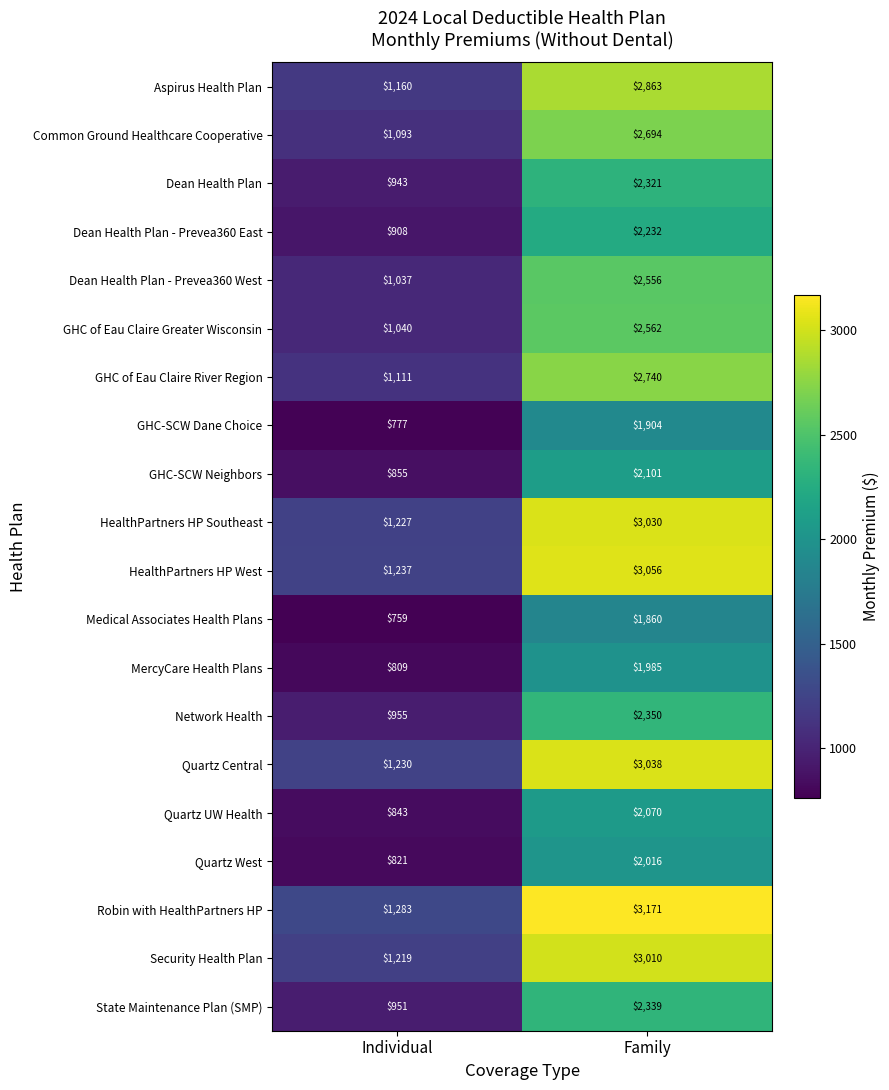

What is the sum of the Robin with HealthPartners HP values at Family and Individual?

4454